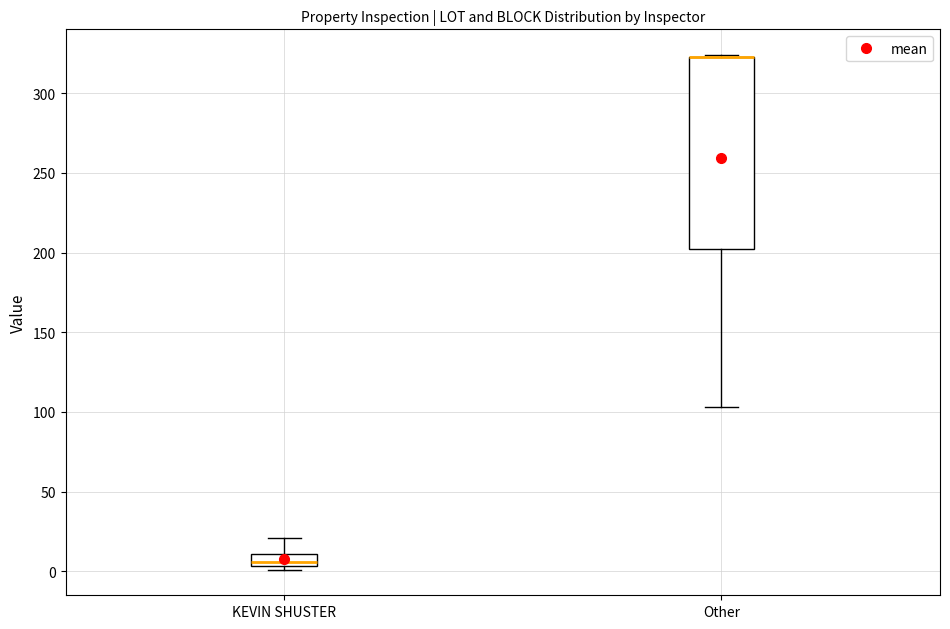

Reading left to right, transcribe this box plot: for each box, give where its median line is, the range the box spans, and where its two whiskers end, as read against the y-axis. The values are not printed on the chart, so give them approximately, as read against the axis.

KEVIN SHUSTER: median 5 (just above the box's lower edge), box 5 to 10, whiskers 0 to 20
Other: median 325 (drawn on the box's upper edge), box 200 to 325, whiskers 105 to 325